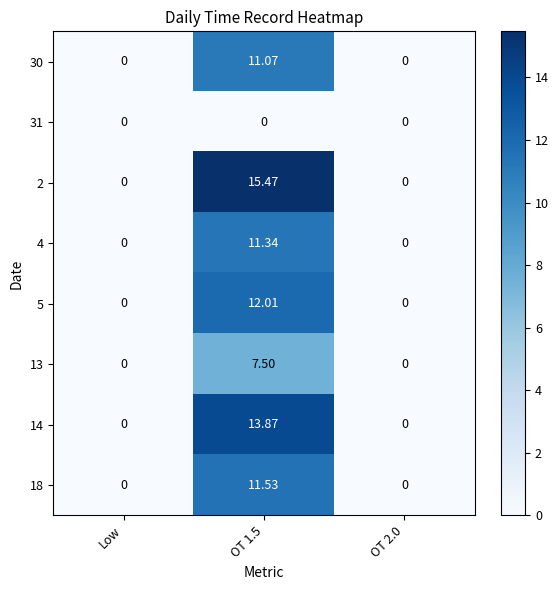

Which has a higher value, Low or OT 2.0?

Low